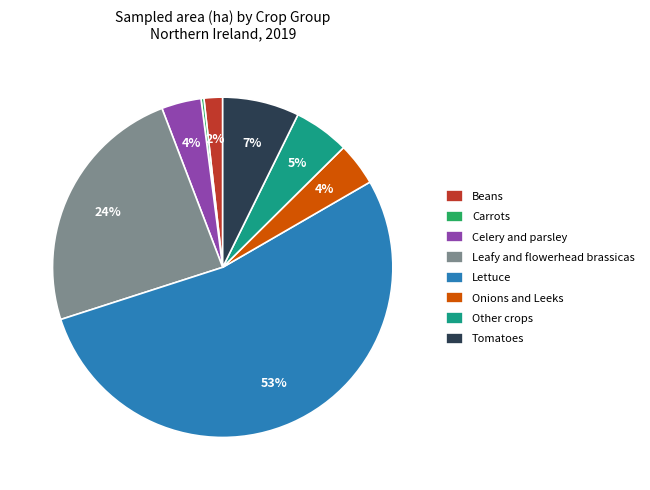

To the nearest percent, what is the combined percentage of Tomatoes and Lettuce?

61%